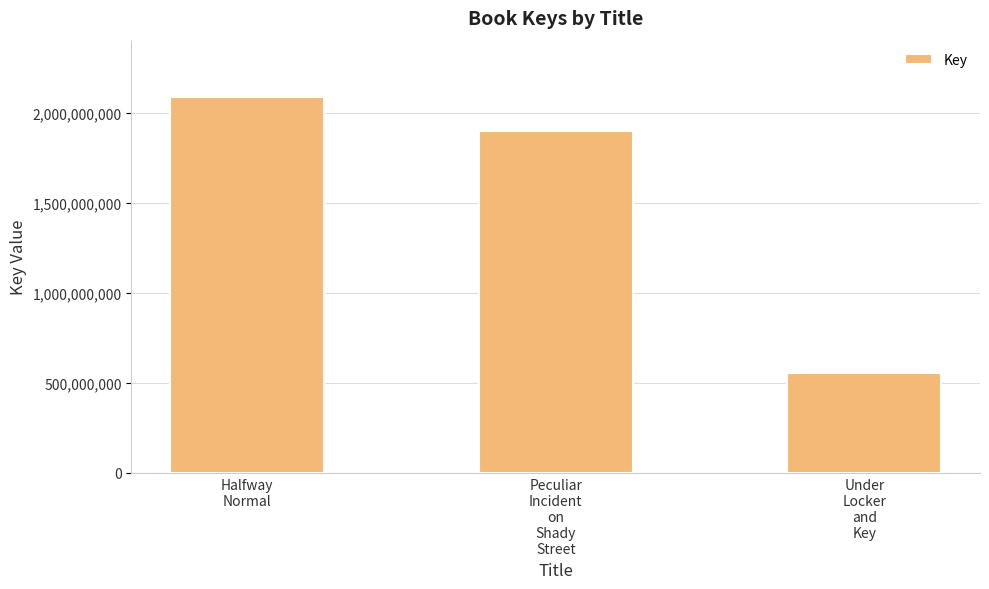

What is the change in value from Peculiar
Incident
on
Shady
Street to Under
Locker
and
Key?

-1342770168